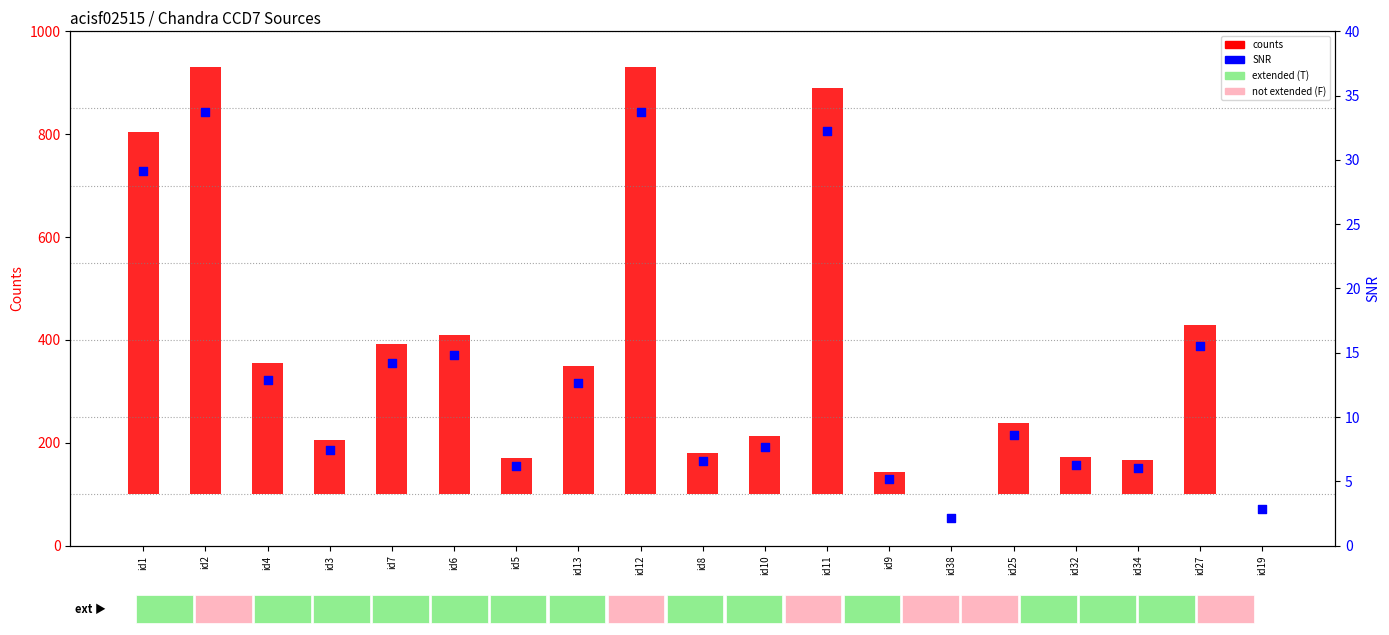

At which category is the sum across all series the highest?

id2